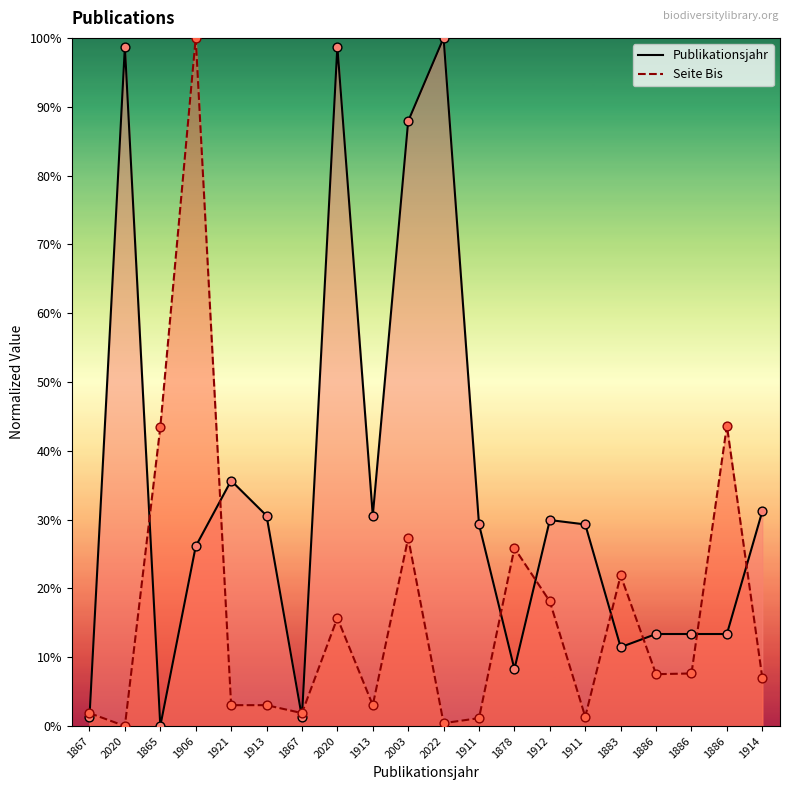

Is the value of Seite Bis at 1914 greater than the value of Publikationsjahr at 1865?

Yes